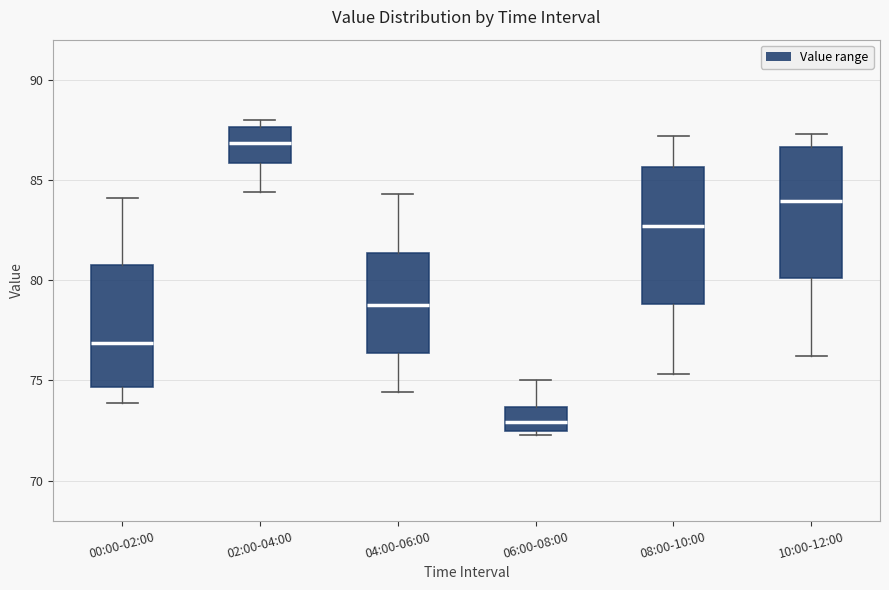

Where is the upper edge of the box for 02:00-04:00 on the y-axis? The values are not printed on the chart, so give them approximately, as read against the axis.

87.5